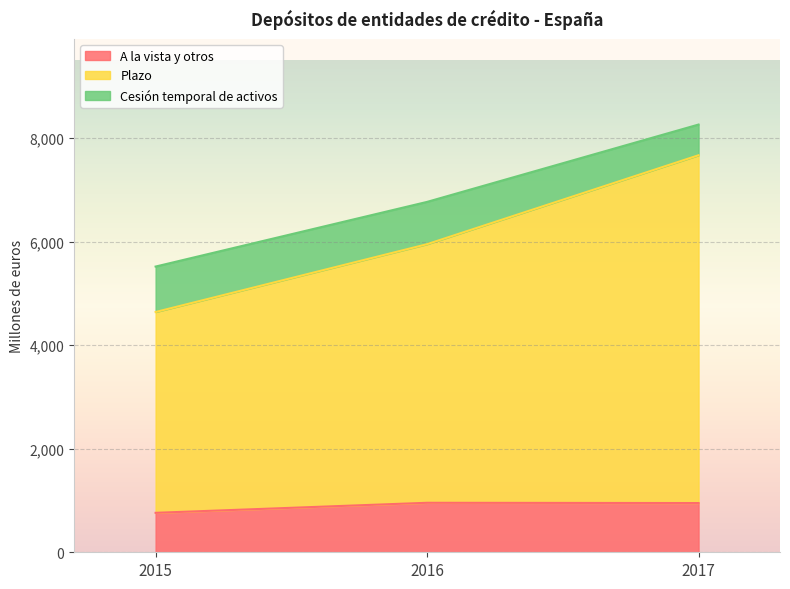

The A la vista y otros series shows 762 at 2015. True or false?

True